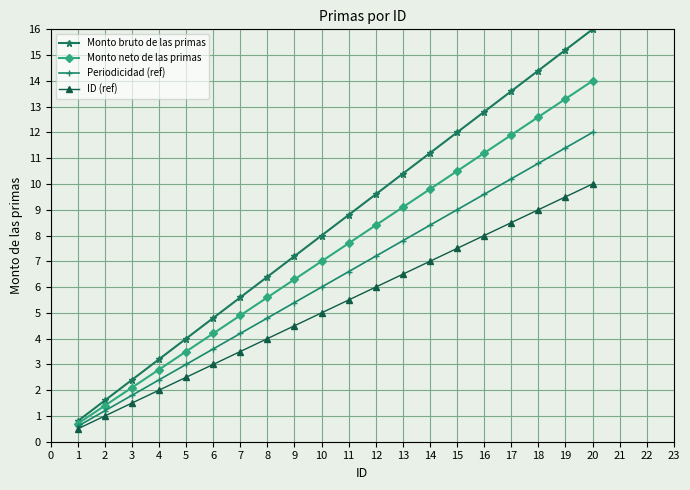

What is the spread (max minus min) of values at 16?

4.8